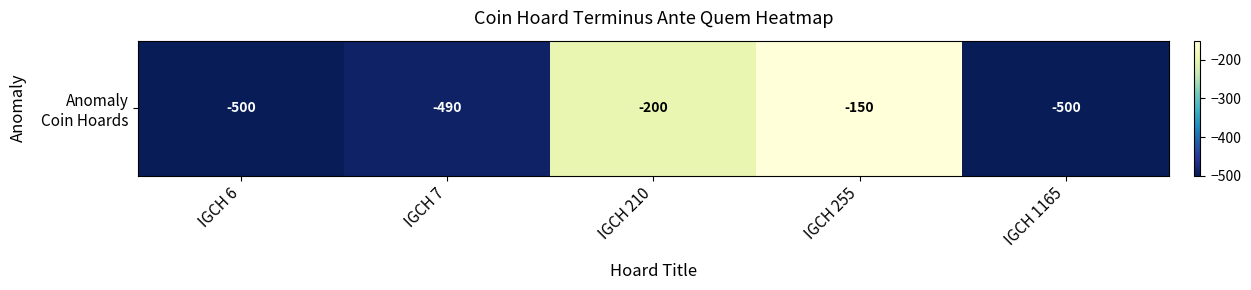

Rank the categories by value from lowest to highest.

IGCH 6, IGCH 1165, IGCH 7, IGCH 210, IGCH 255